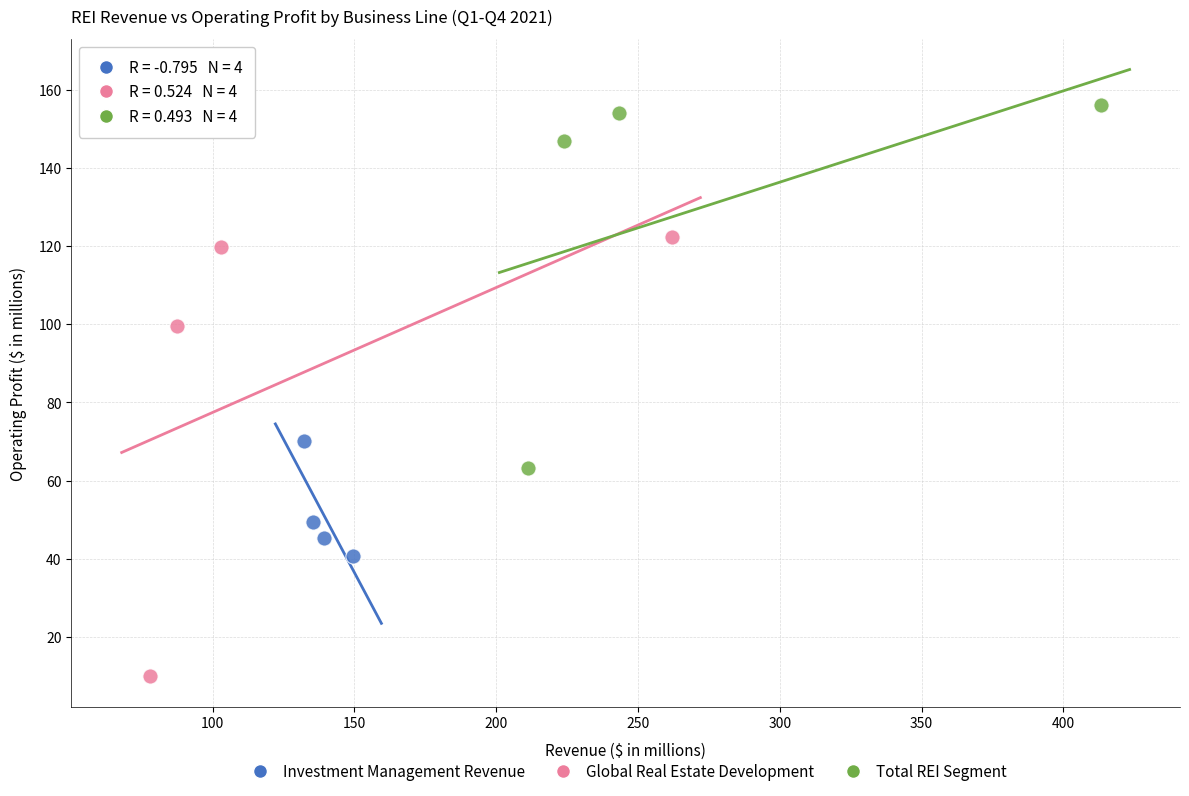

Which series contains the lowest Y value?

Global Real Estate Development